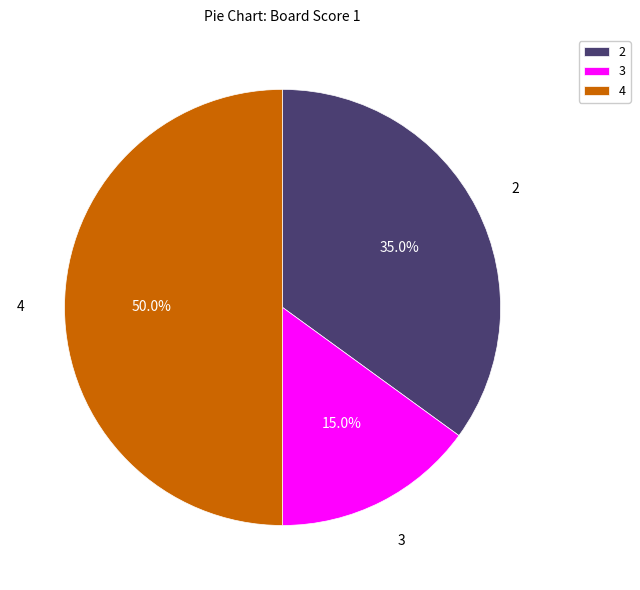

Do 2 and 4 together represent more than half of the pie?

Yes